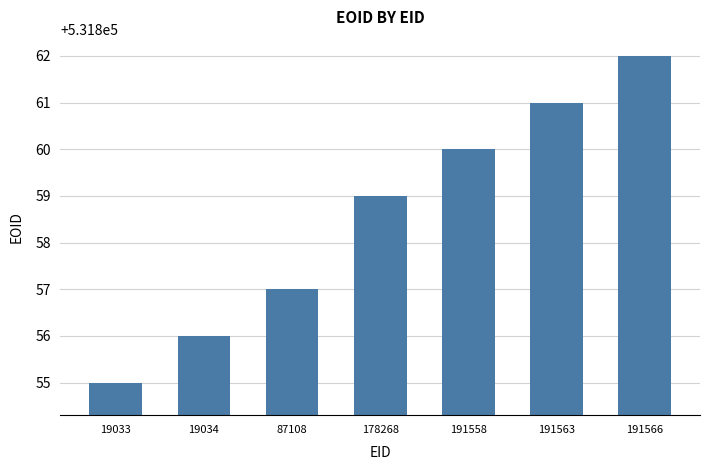

What is the difference between the values at 19033 and 191563?

6